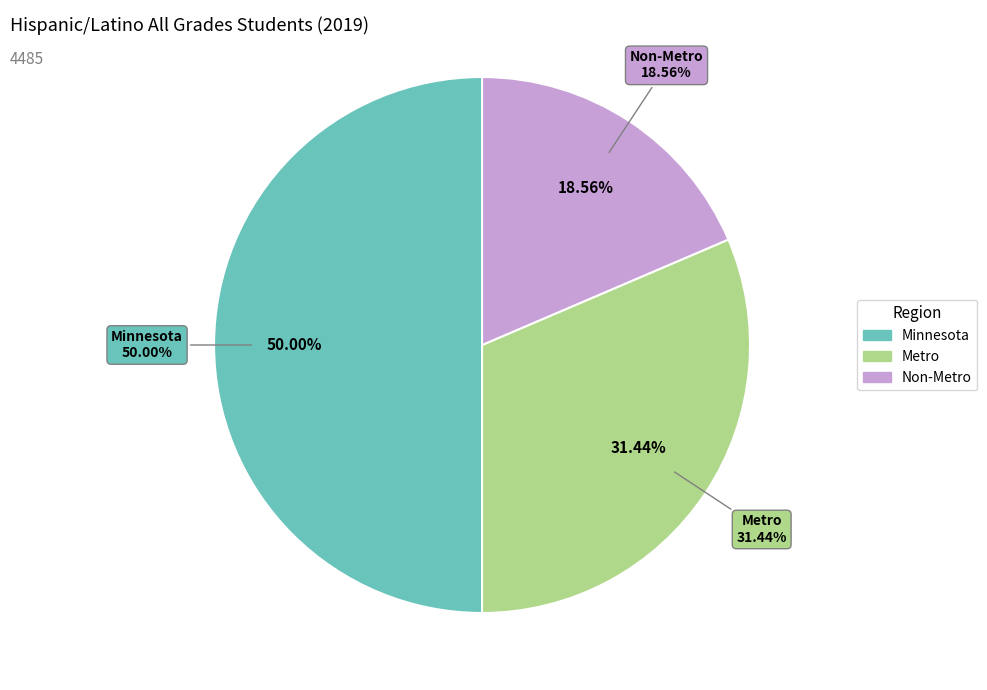

What is the smallest slice in the pie chart?

Non-Metro